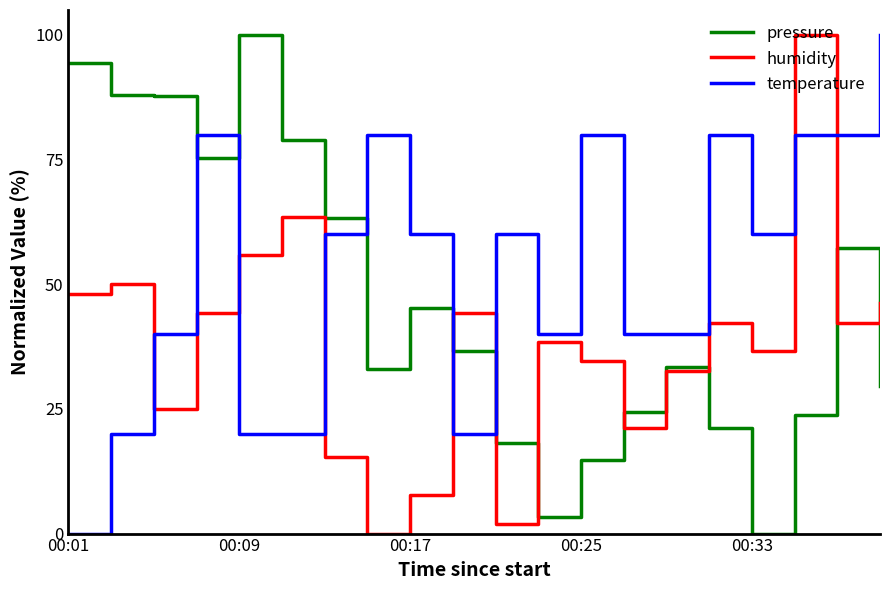

How many times do temperature and pressure cross each other?

5